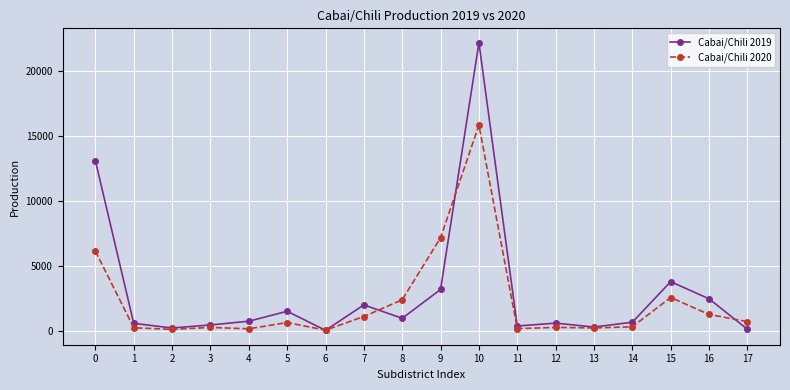

The value of Cabai/Chili 2020 at 15 is 2543. True or false?

True